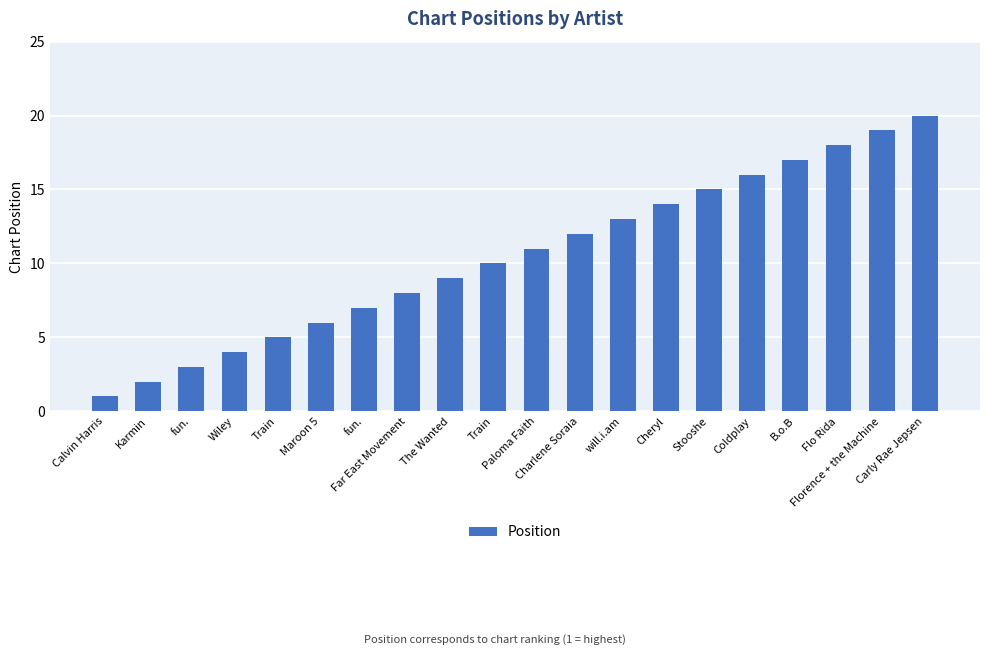

What is the difference between the maximum and minimum values?

19